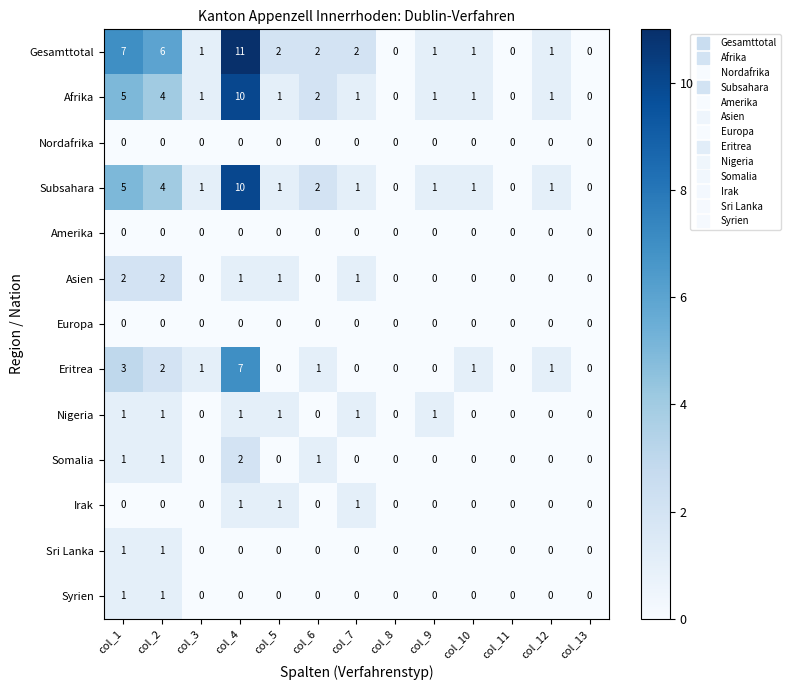

Which label corresponds to the largest value in the chart?

col_4